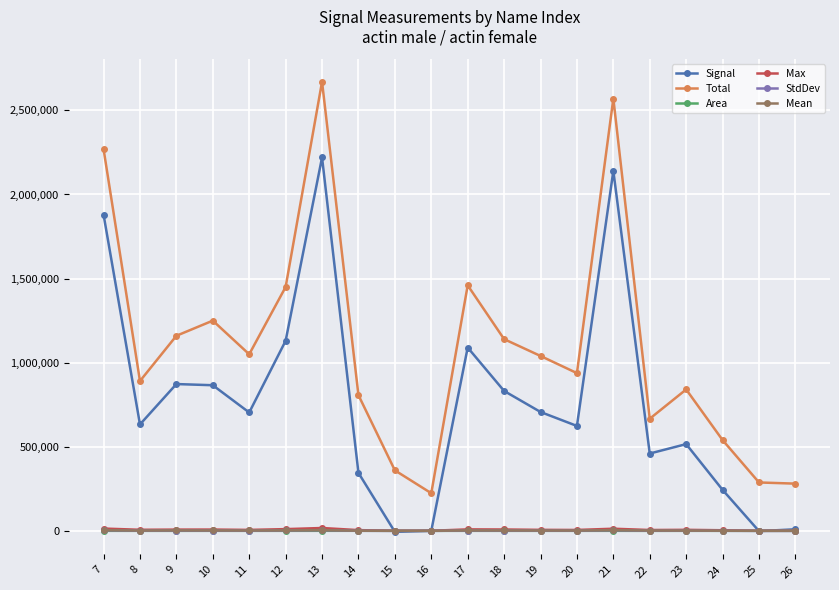

Which series has the widest spread of values?

Total